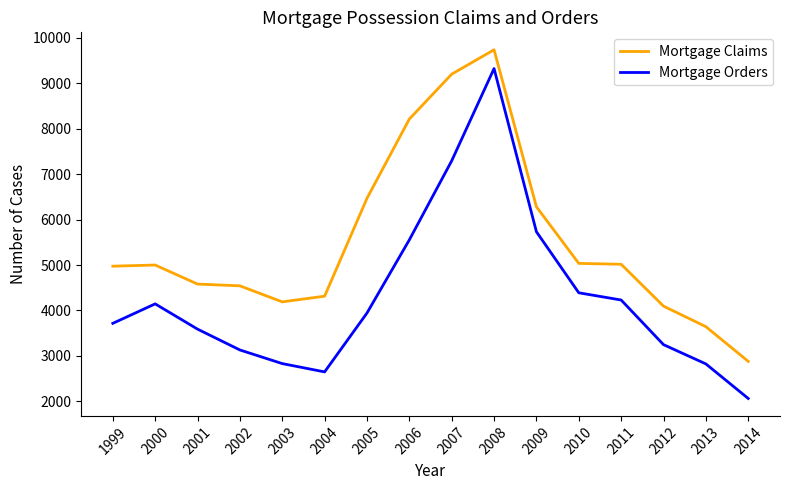

What are all the series names shown in the legend?

Mortgage Claims, Mortgage Orders